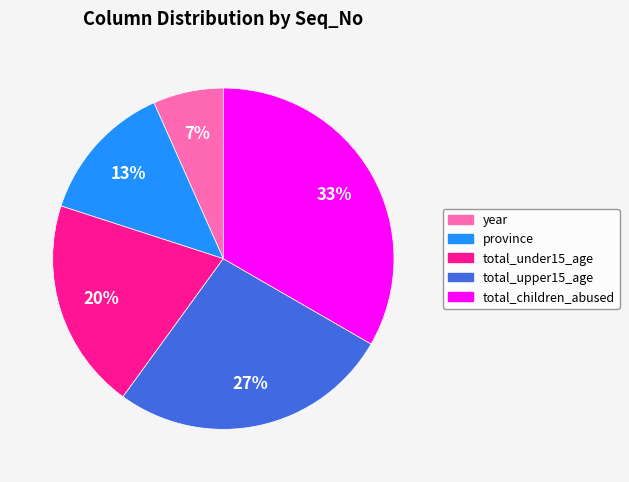

Is it true that year is 7% of the pie?

True